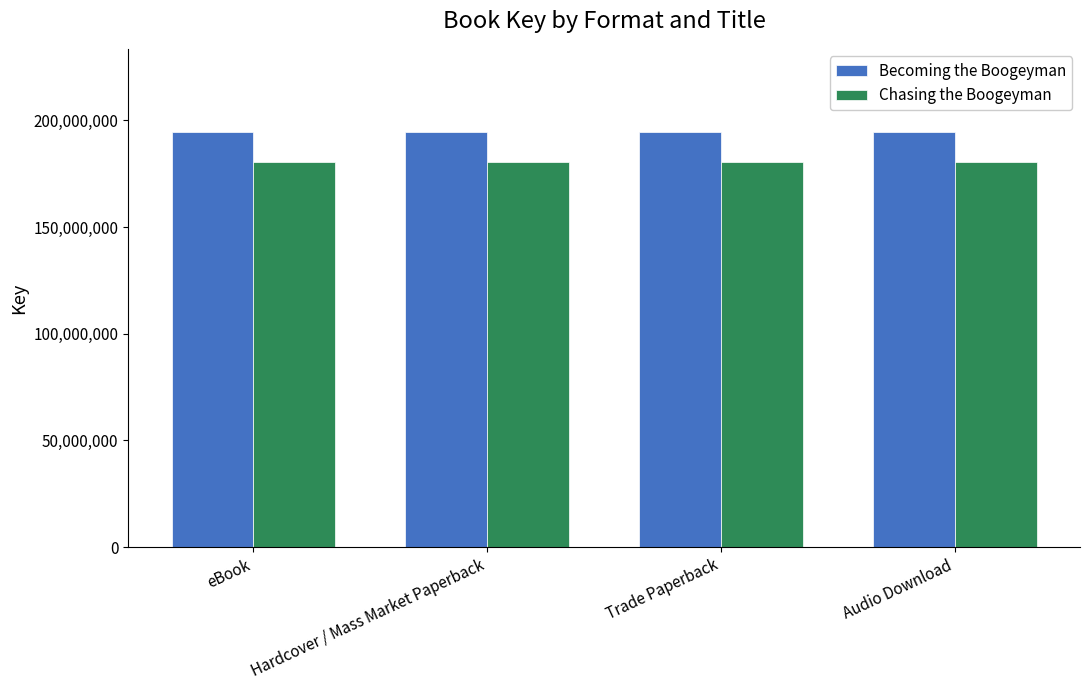

Reading left to right, list all the values displayed in this chart.

Becoming the Boogeyman: 194544451	194544451	194544451	194544451
Chasing the Boogeyman: 180374665	180374665	180374665	180374665